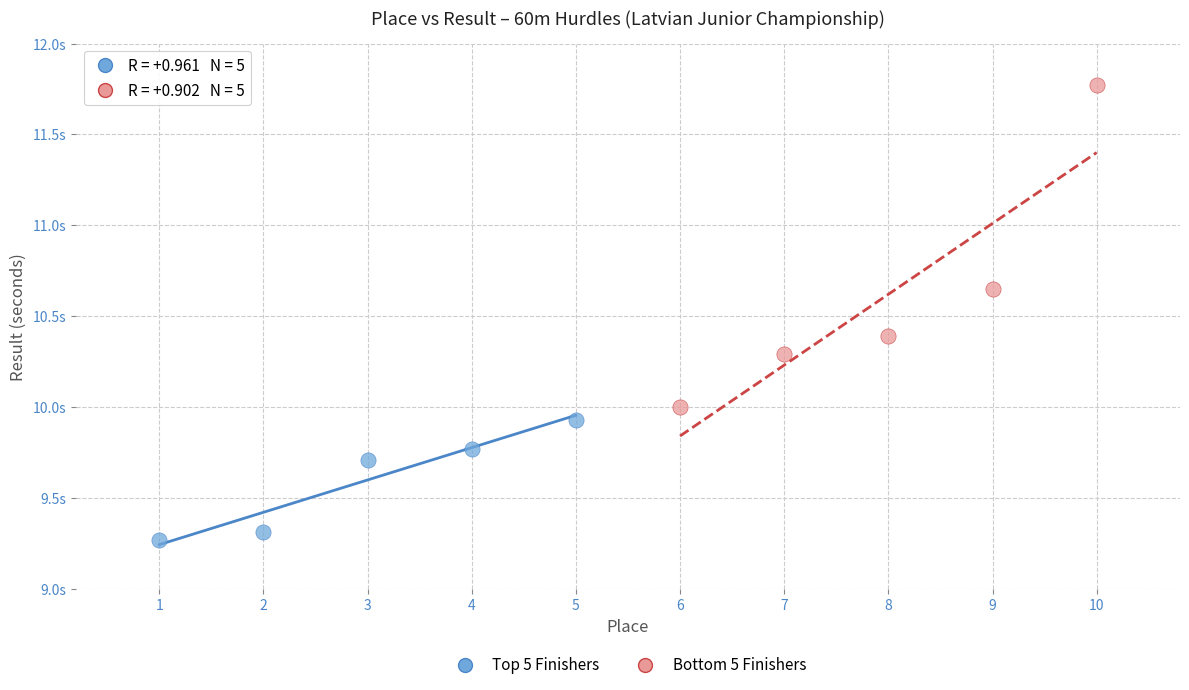

Which series reaches the maximum Y coordinate?

Bottom 5 Finishers